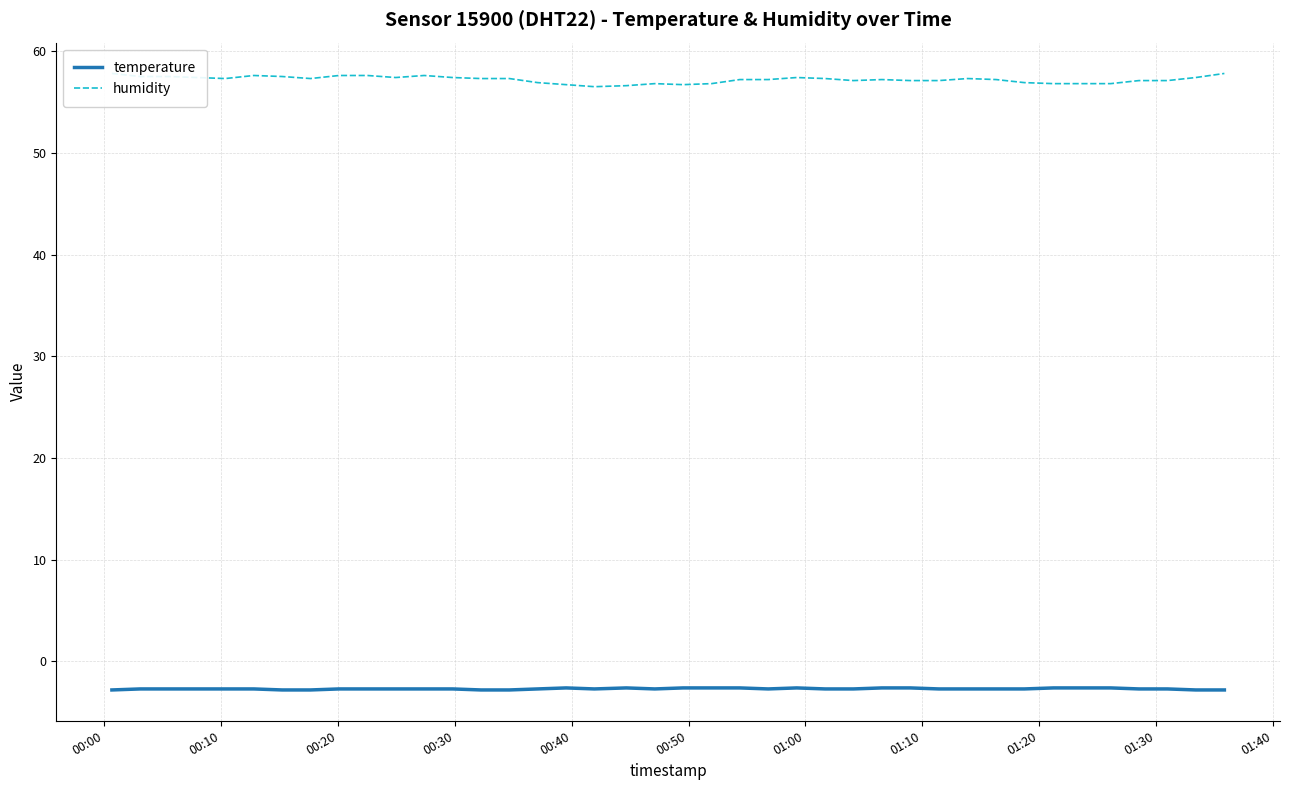

What is the highest value of the temperature series?

-2.6